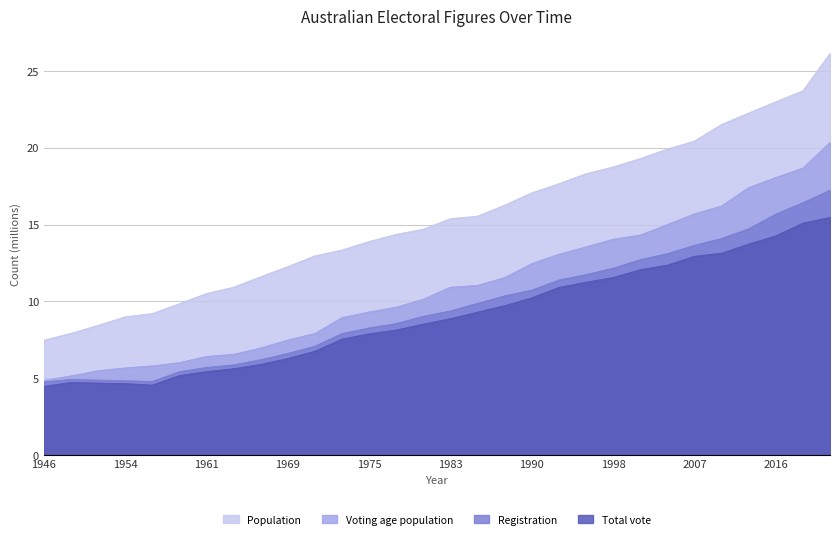

At which category does Total vote reach its first local peak?

1949